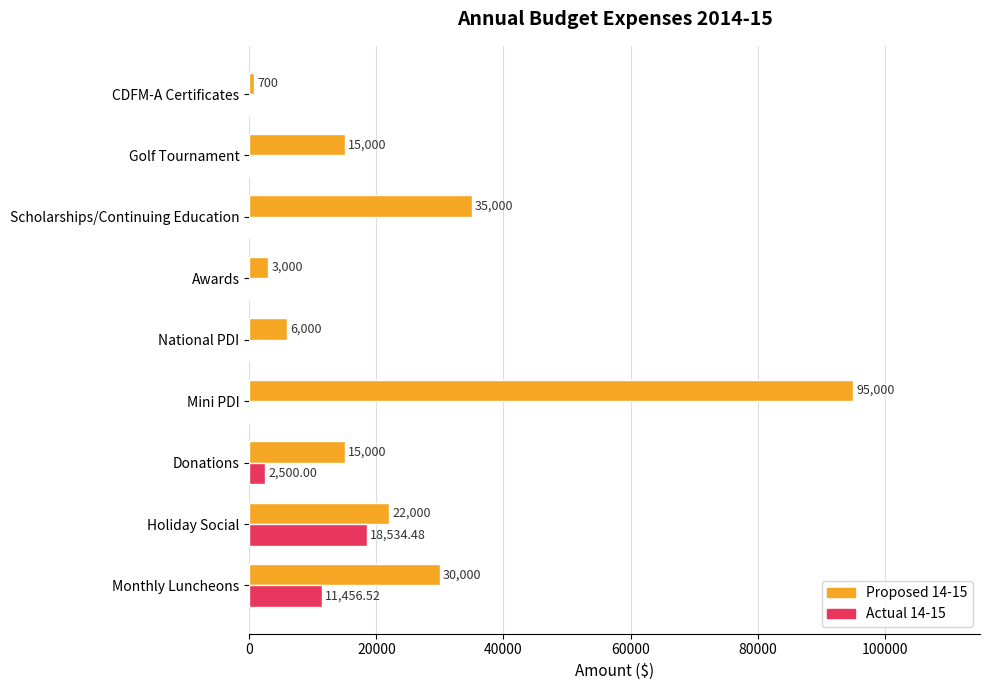

What is the sum of all Actual 14-15 values?

32491.0